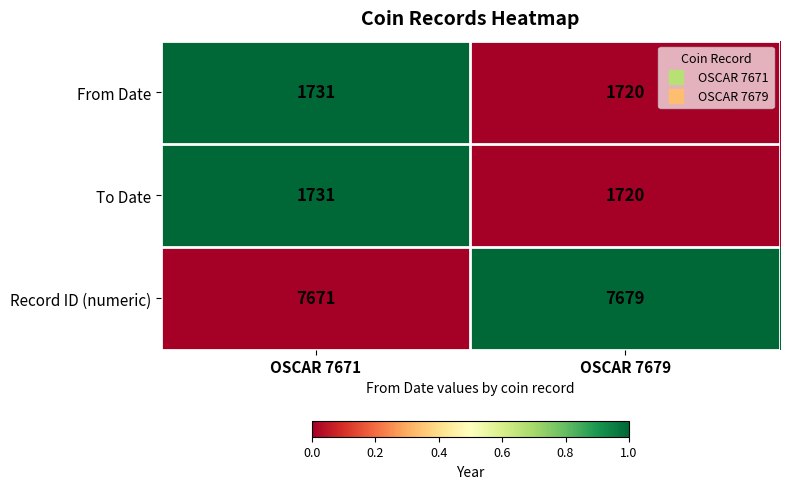

Rank the categories by From Date value from highest to lowest.

OSCAR 7671, OSCAR 7679